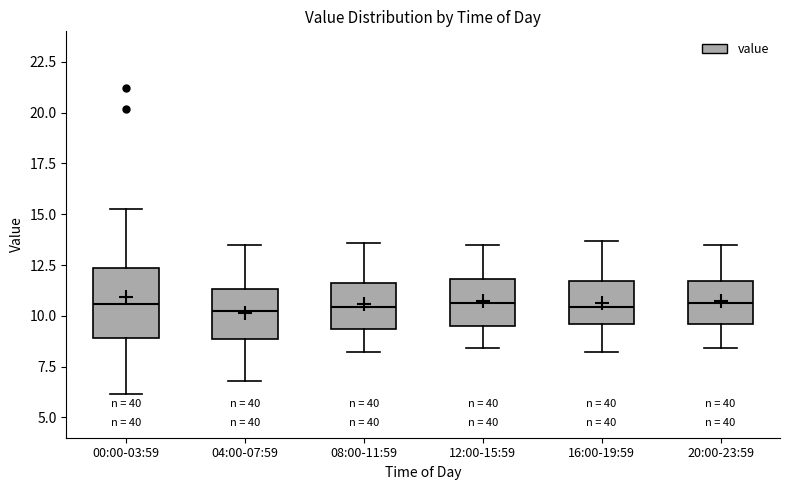

Where is the lower edge of the box for 12:00-15:59 on the y-axis? The values are not printed on the chart, so give them approximately, as read against the axis.

9.5